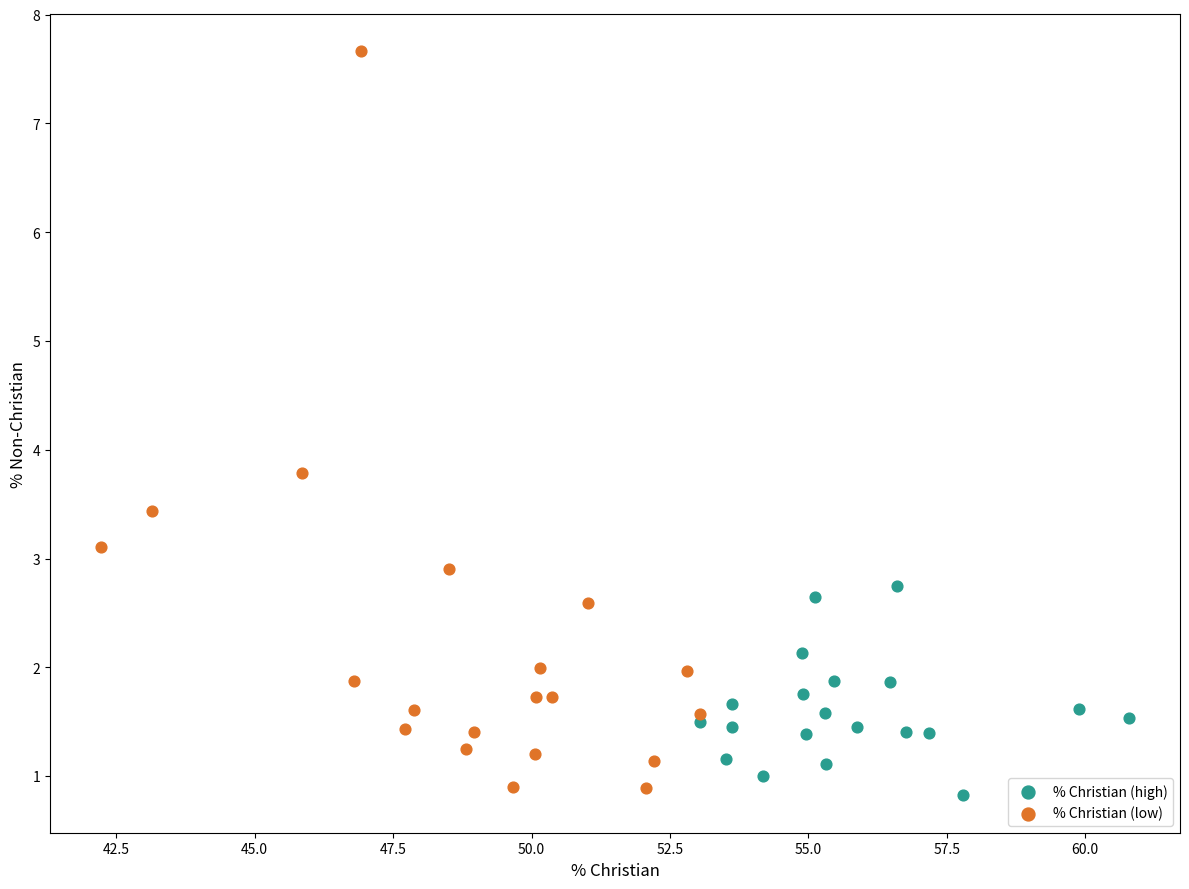

Which series reaches the maximum Y coordinate?

% Christian (low)